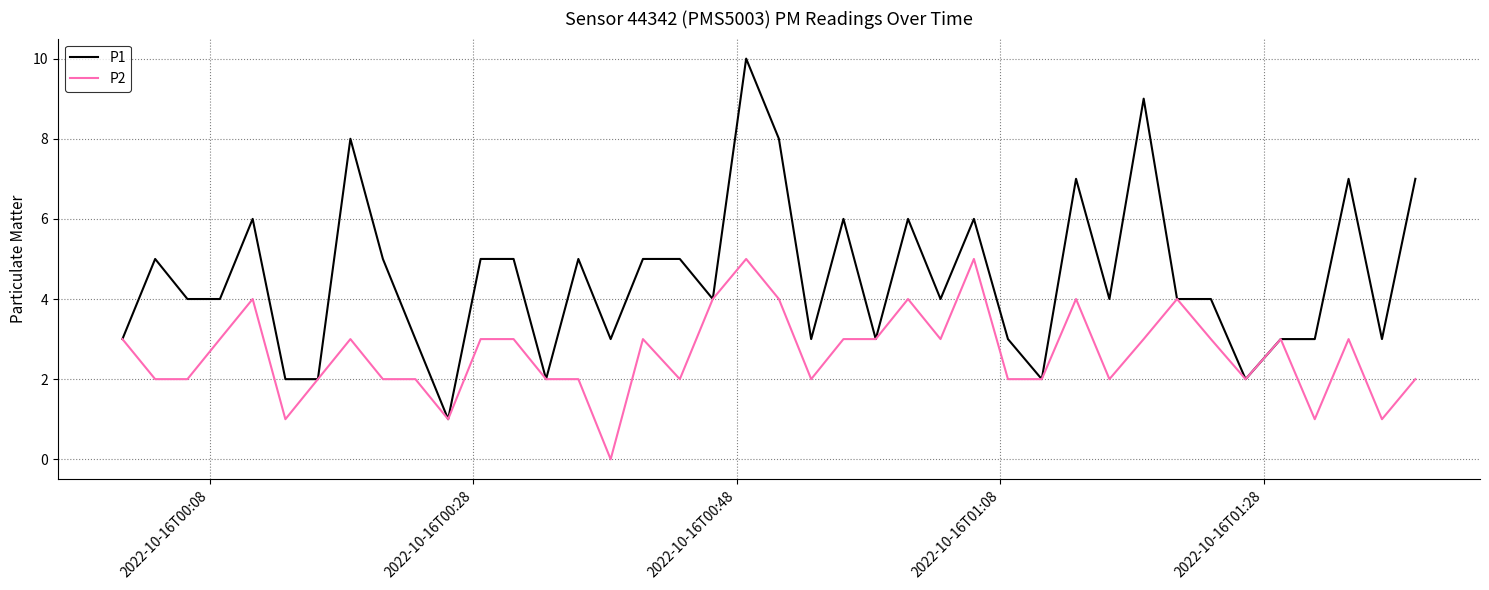

Which series has the largest total across all categories?

P1